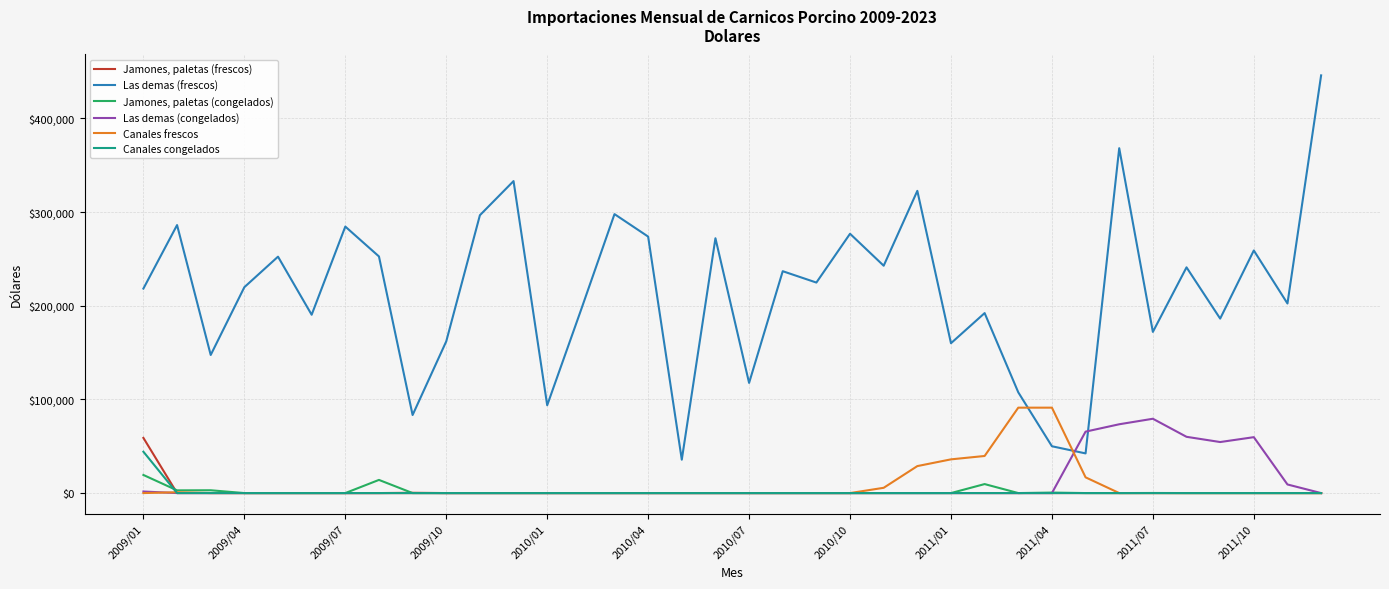

What is the maximum value shown in the chart?

446015.2